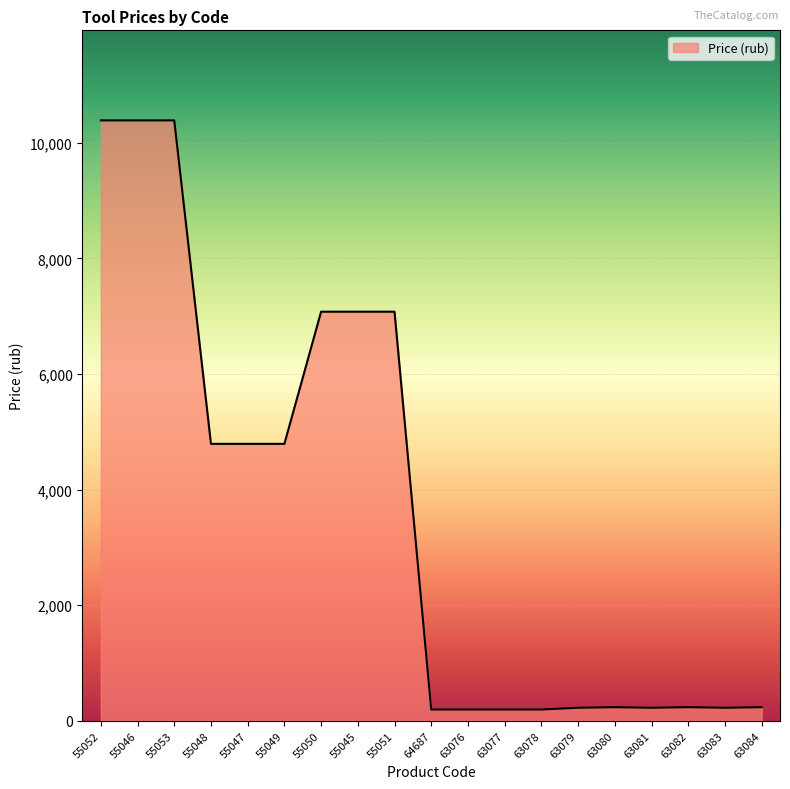

Is it true that the value at 63076 is 193.8?

True